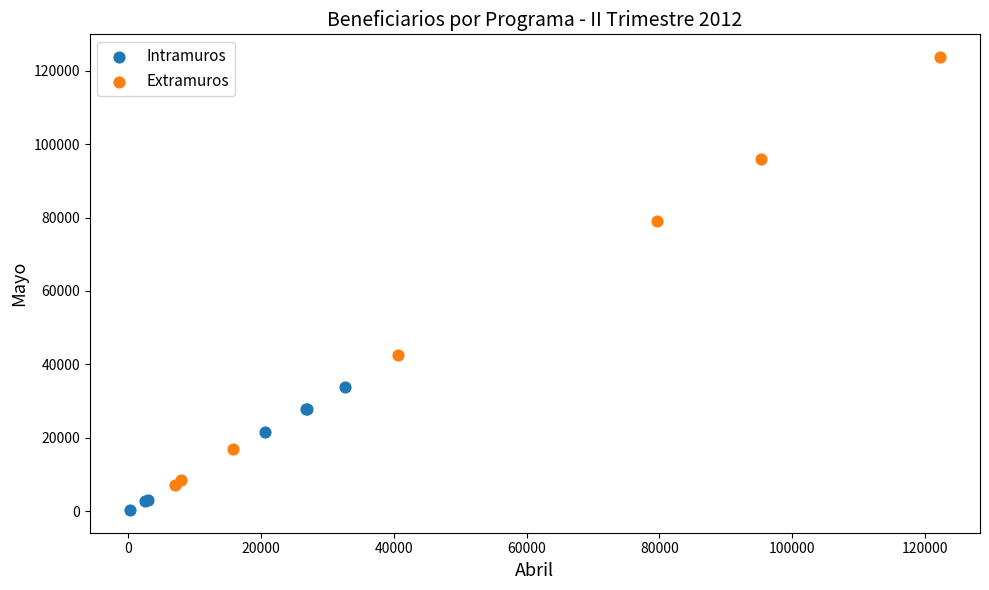

Which series contains the lowest Y value?

Intramuros